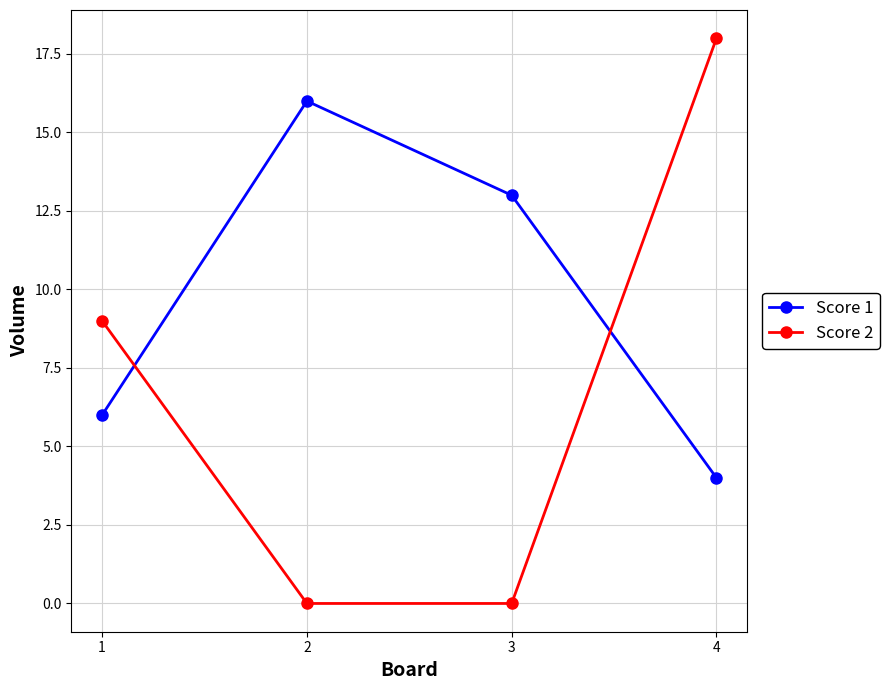

After their last crossing, which series has the higher values: Score 1 or Score 2?

Score 2